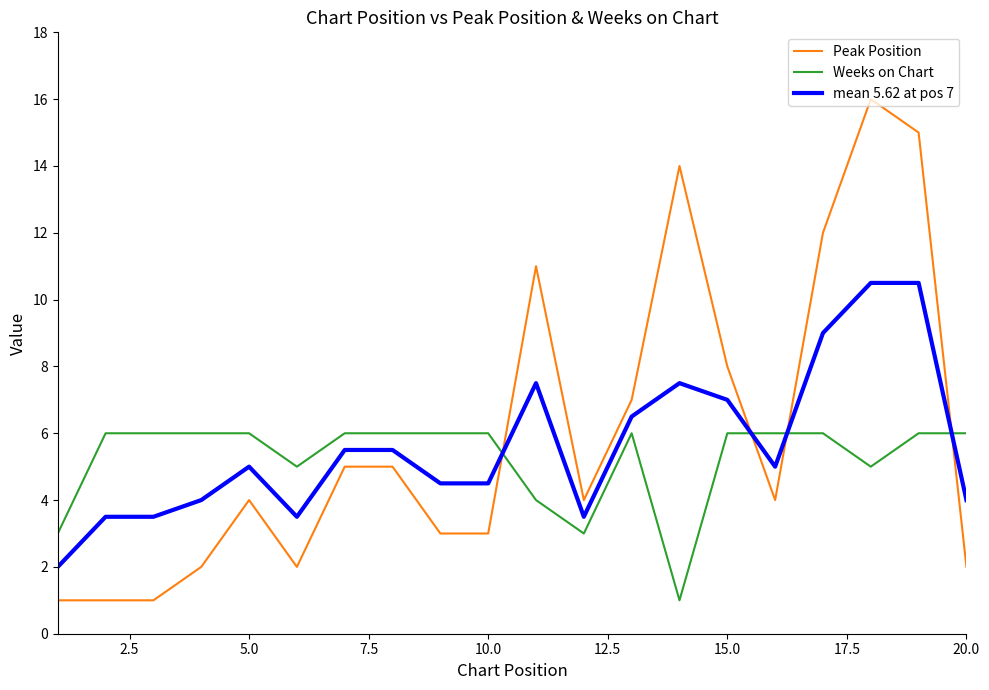

True or false: mean 5.62 at pos 7 has more than 1 points higher than both neighbors.

True